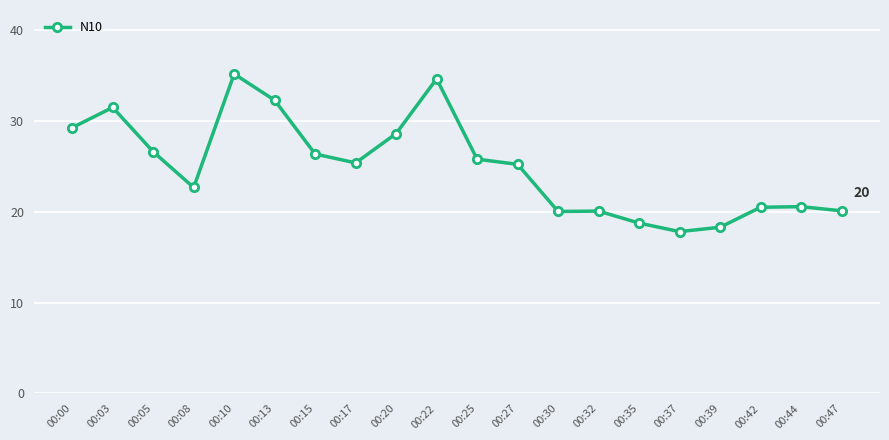

At which category does the data reach its first local valley?

00:08